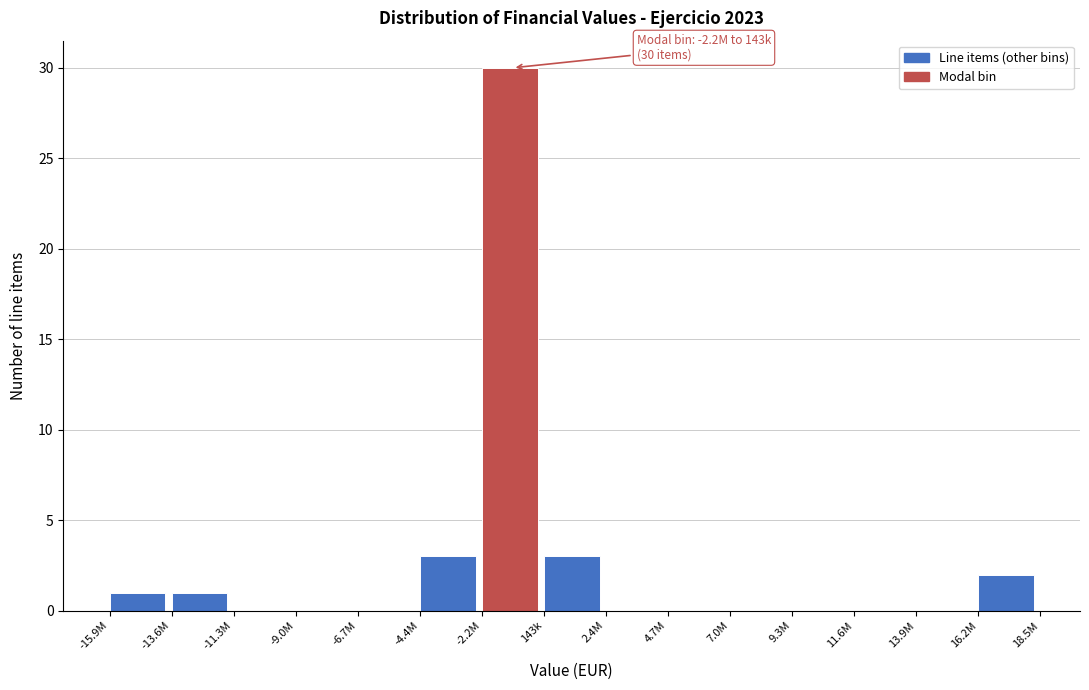

Reading left to right, extract all data points from this chart.

-15.9M=1	-13.6M=1	-11.3M=0	-9.0M=0	-6.7M=0	-4.4M=3	-2.2M=30	143k=3	2.4M=0	4.7M=0	7.0M=0	9.3M=0	11.6M=0	13.9M=0	16.2M=2